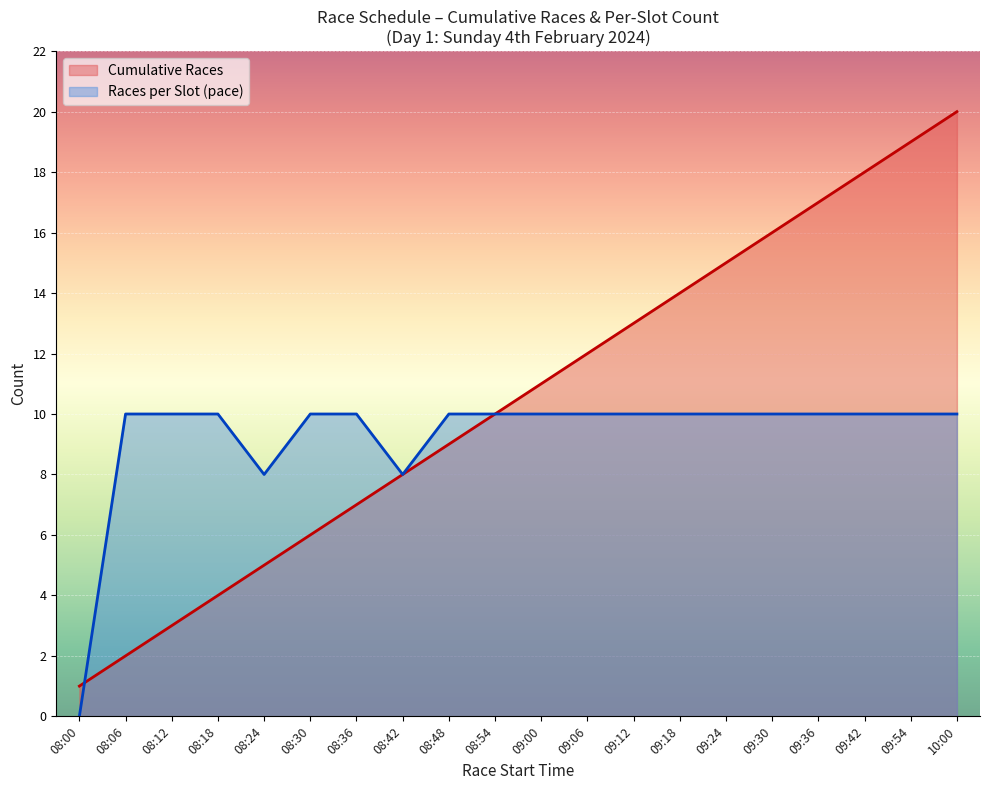

True or false: Races per Hour and Cumulative Races cross at least once.

True